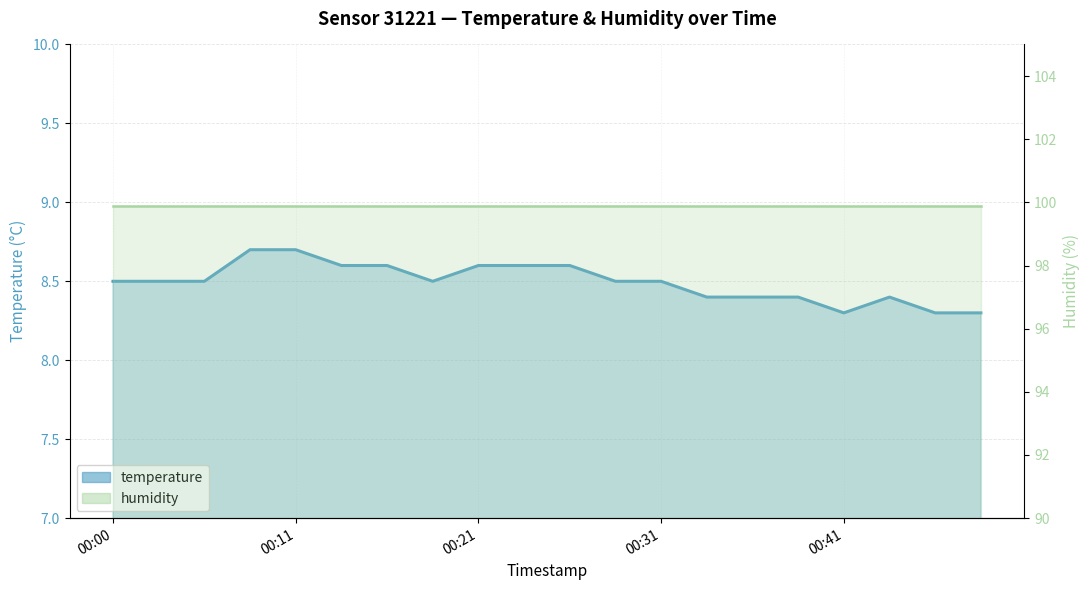

Reading right to left, list all the values displayed in this chart.

8.3	8.3	8.4	8.3	8.4	8.4	8.4	8.5	8.5	8.6	8.6	8.6	8.5	8.6	8.6	8.7	8.7	8.5	8.5	8.5